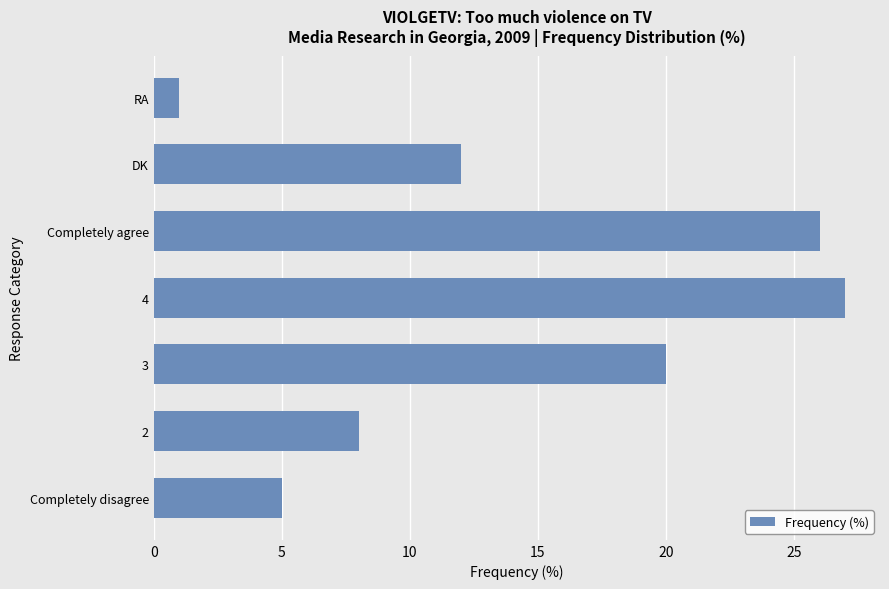

Which category has the highest value across all series?

4